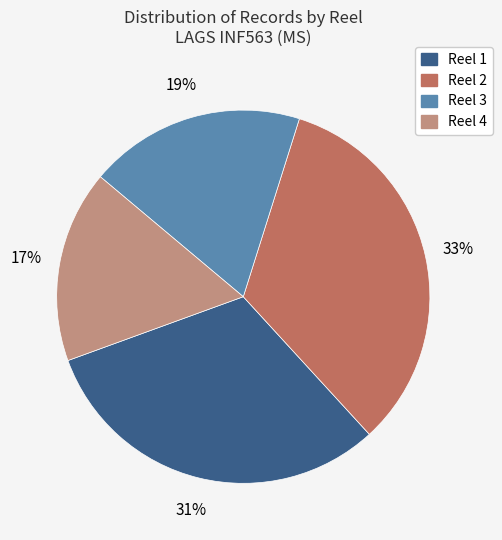

Does any single category account for the majority?

No